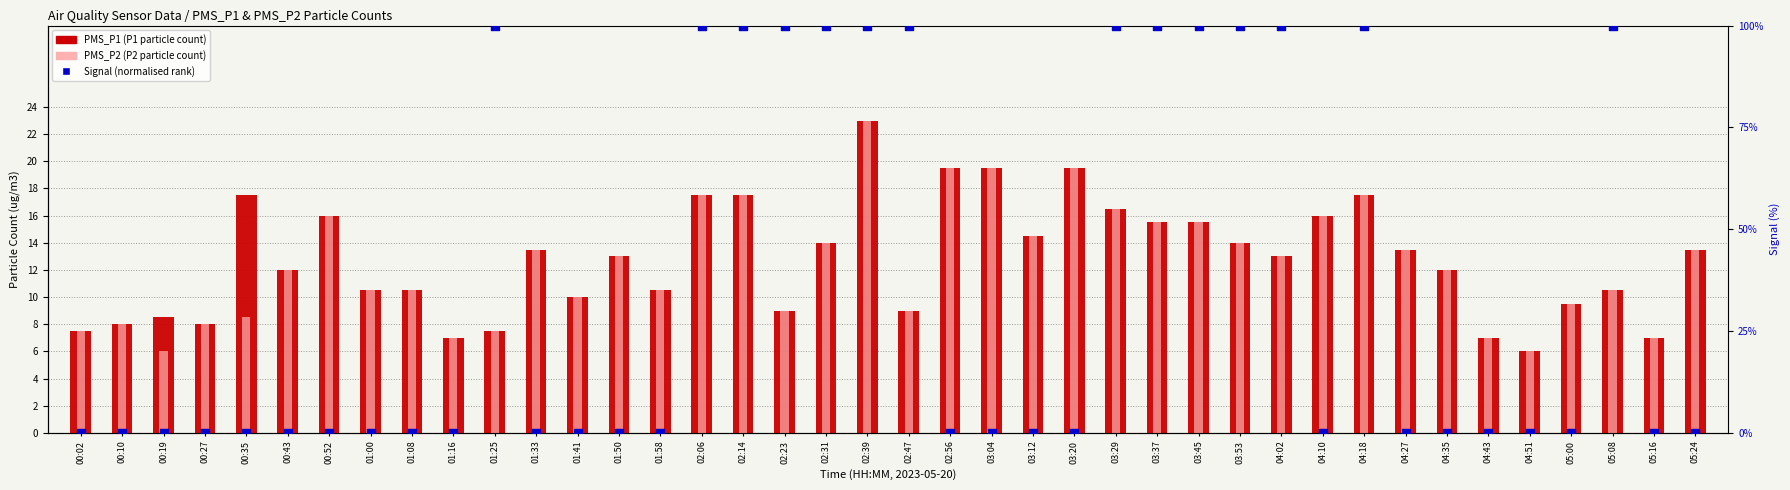

What is the total value across all series at 04:02?

126.0